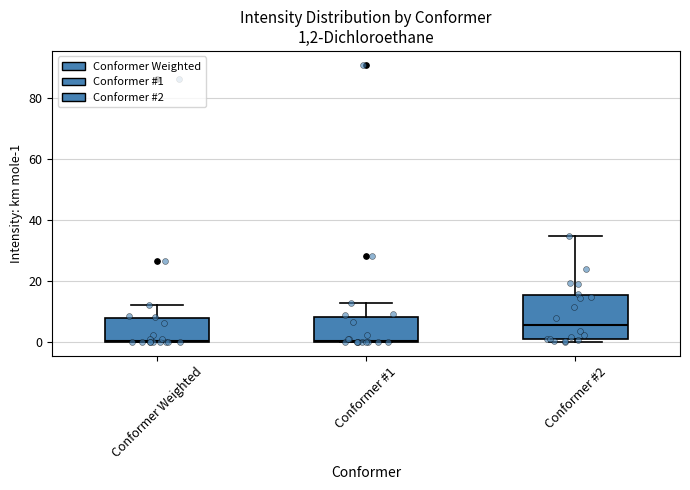

Which box's median line is the highest?

Conformer #2